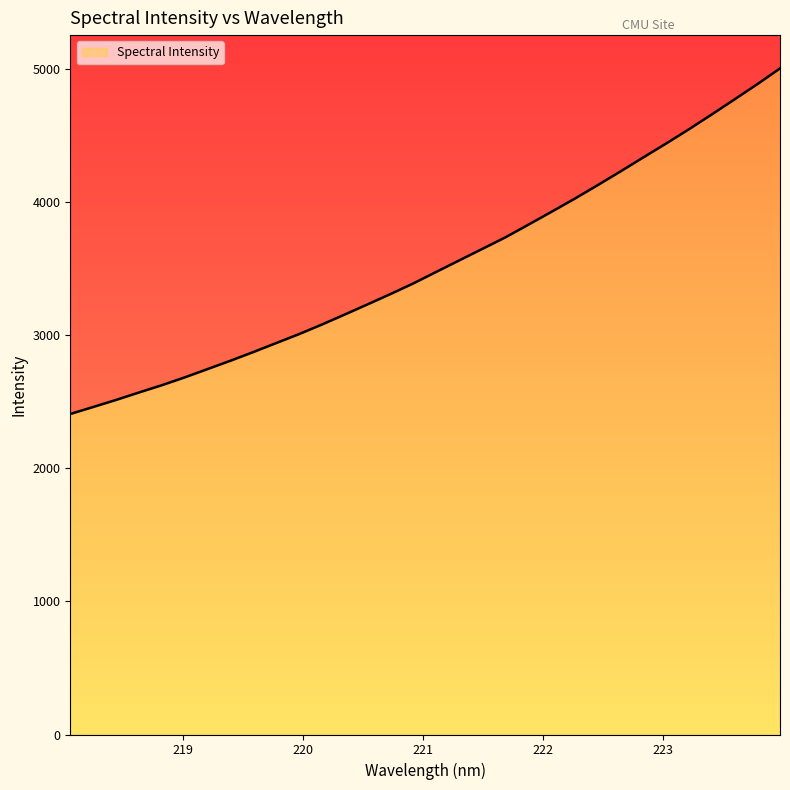

What is the approximate value at 218.0596?

2408.0